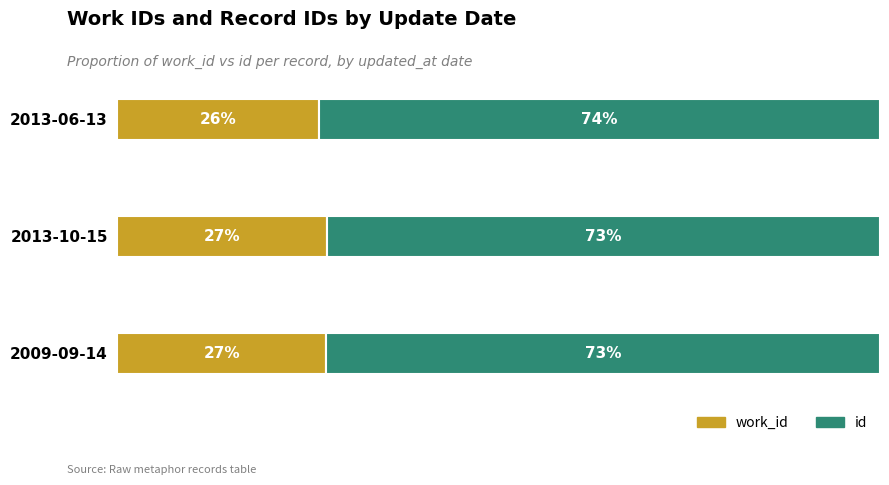

What are all the series names shown in the legend?

work_id, id